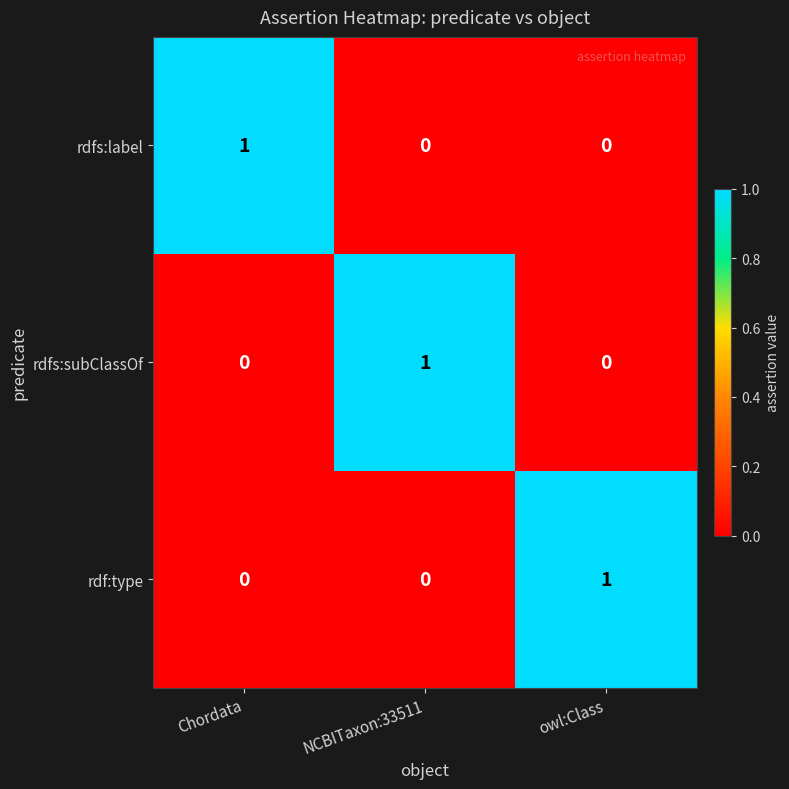

The rdfs:subClassOf series shows 1 at NCBITaxon:33511. True or false?

True